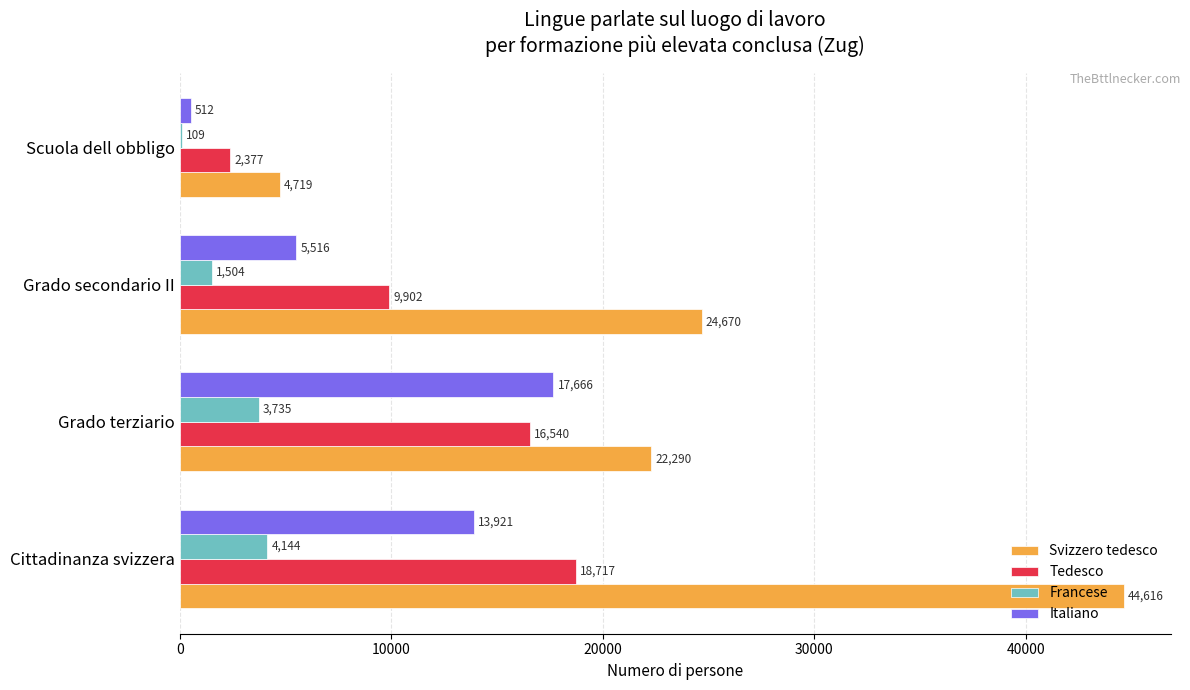

What value does the Francese series have at Grado secondario II?

1504.2